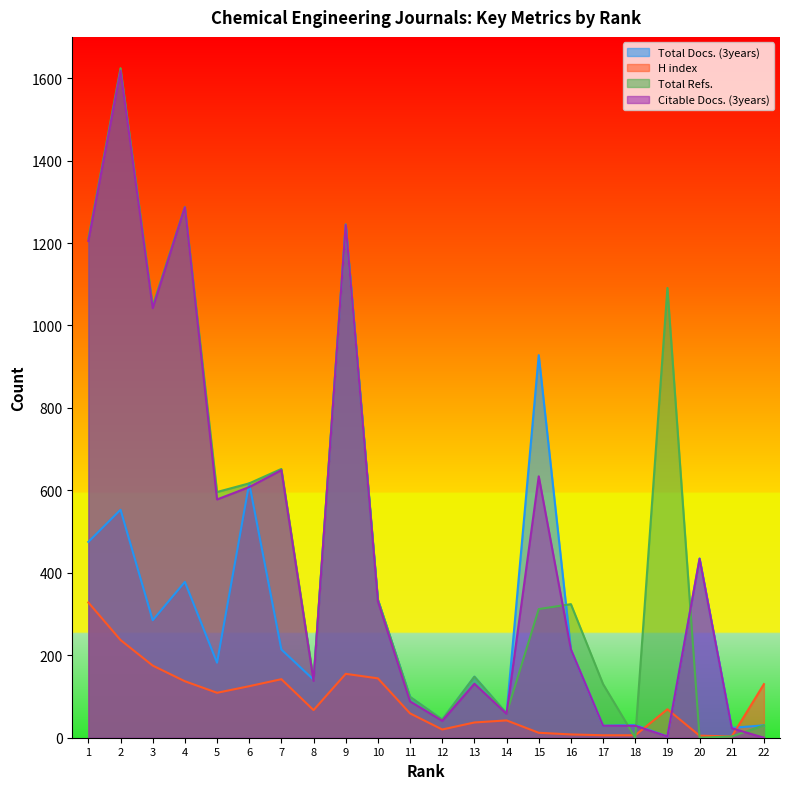

What are all the series names shown in the legend?

Total Docs. (3years), H index, Total Refs., Citable Docs. (3years)